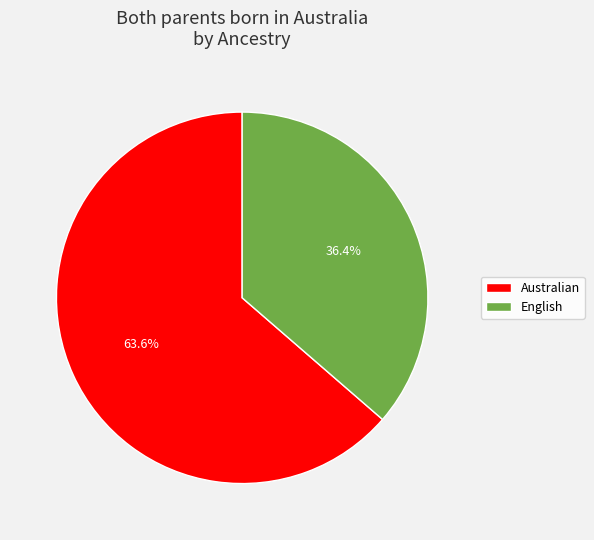

The English slice represents 99% of the pie. True or false?

False